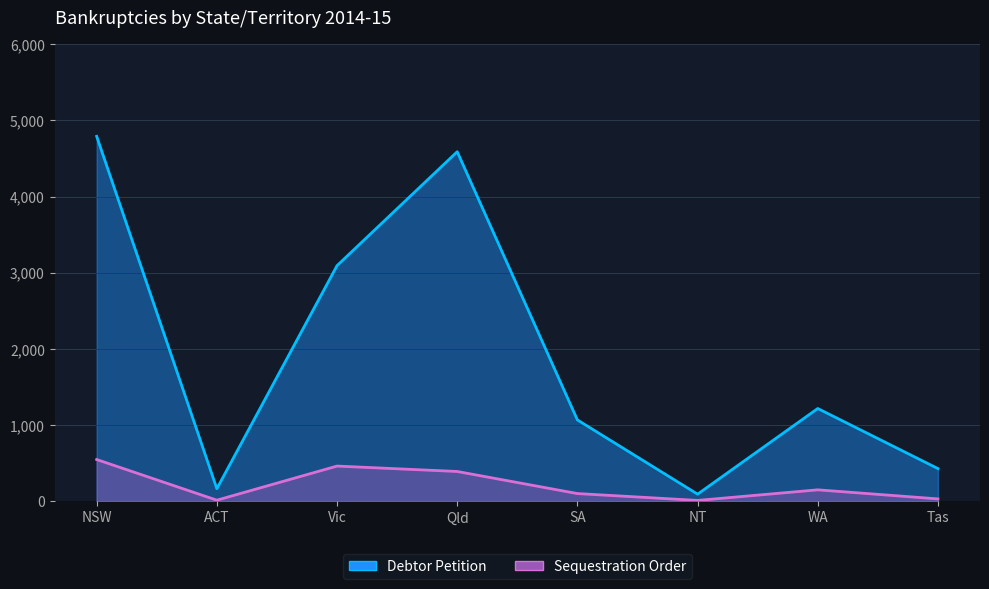

How many lines are shown in the chart?

2